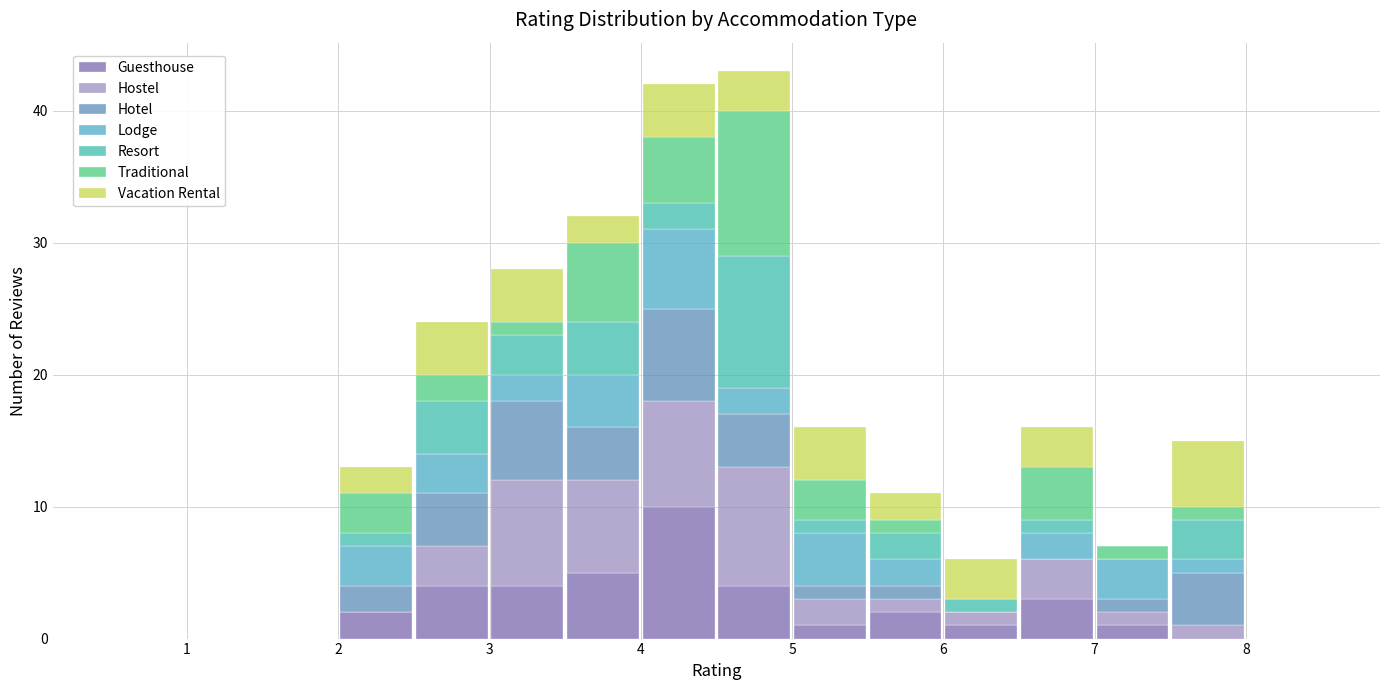

Reading left to right, list every stacked bar in this chart as the range it spans on the x-axis followed by its total height. The values are not printed on the chart, so give them approximately, as read against the axis.

0.5 to 1.0: 0
1.0 to 1.5: 0
1.5 to 2.0: 0
2.0 to 2.5: 13
2.5 to 3.0: 24
3.0 to 3.5: 28
3.5 to 4.0: 32
4.0 to 4.5: 42
4.5 to 5.0: 43
5.0 to 5.5: 16
5.5 to 6.0: 11
6.0 to 6.5: 6
6.5 to 7.0: 16
7.0 to 7.5: 7
7.5 to 8.0: 15
8.0 to 8.5: 0